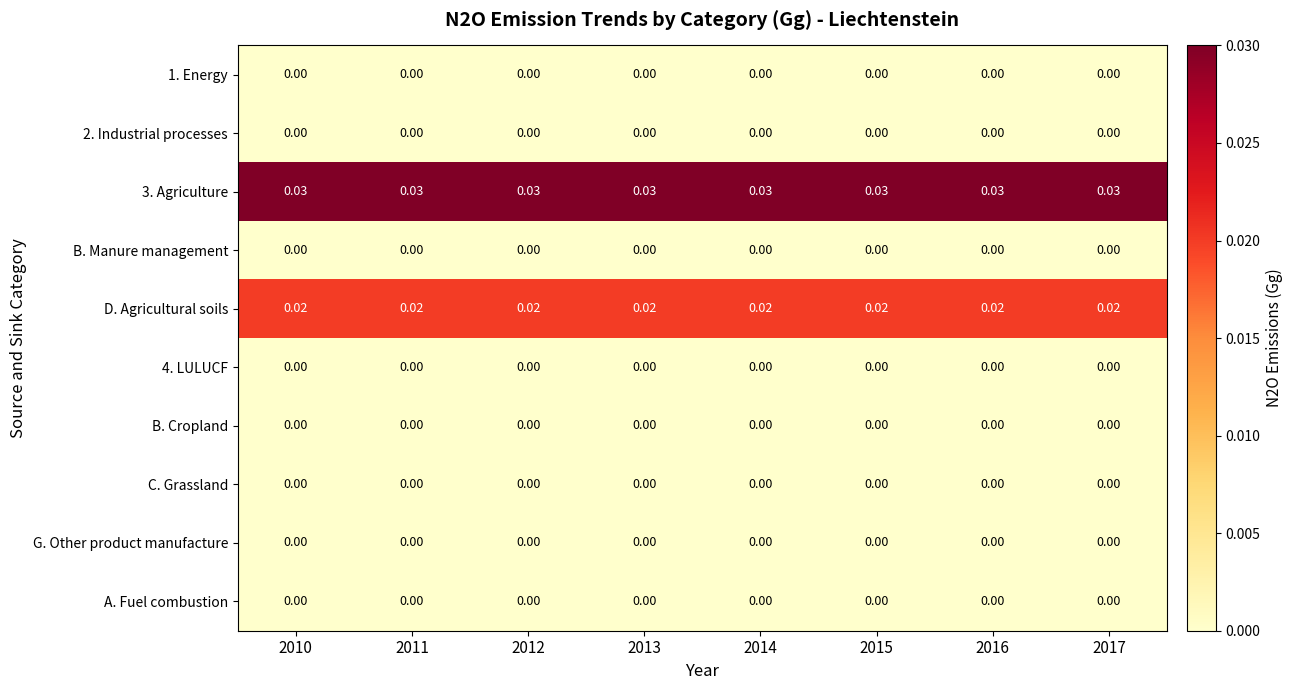

Rank the series at 2014 from highest to lowest value.

3. Agriculture, D. Agricultural soils, 1. Energy, 2. Industrial processes, B. Manure management, 4. LULUCF, B. Cropland, C. Grassland, G. Other product manufacture, A. Fuel combustion